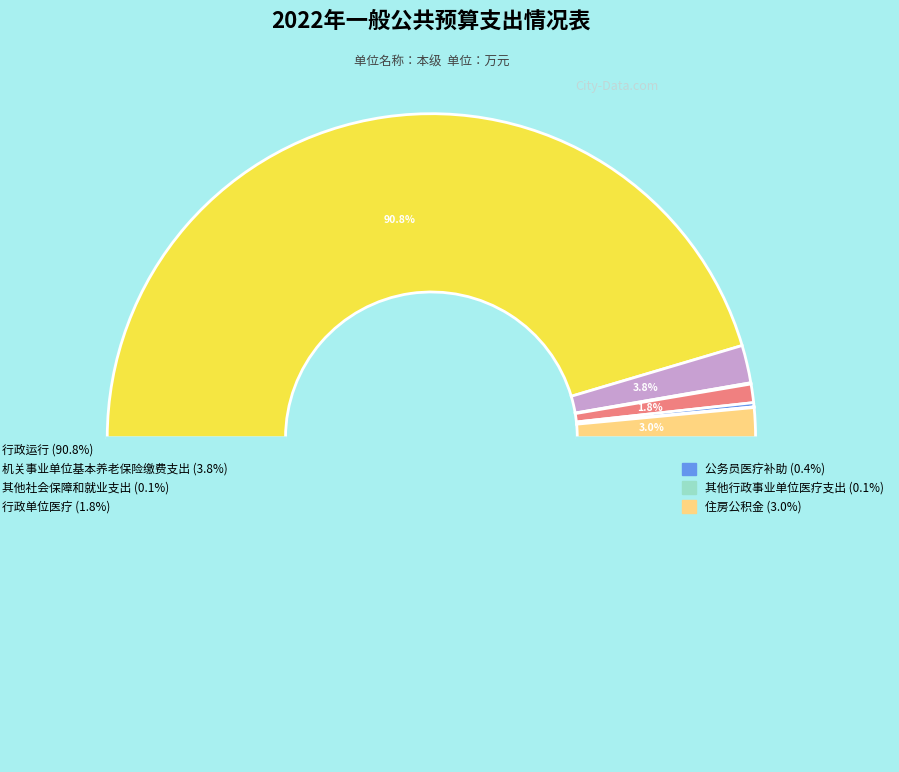

How many slices are in this pie chart?

7